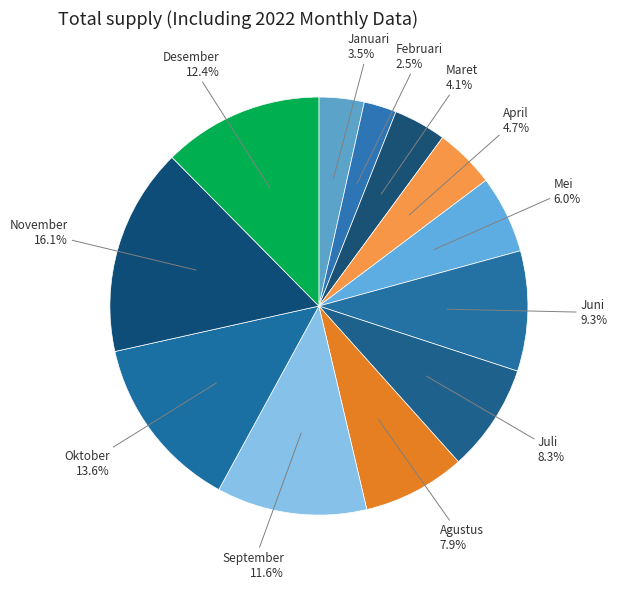

Does Juni represent more than half of the total?

No